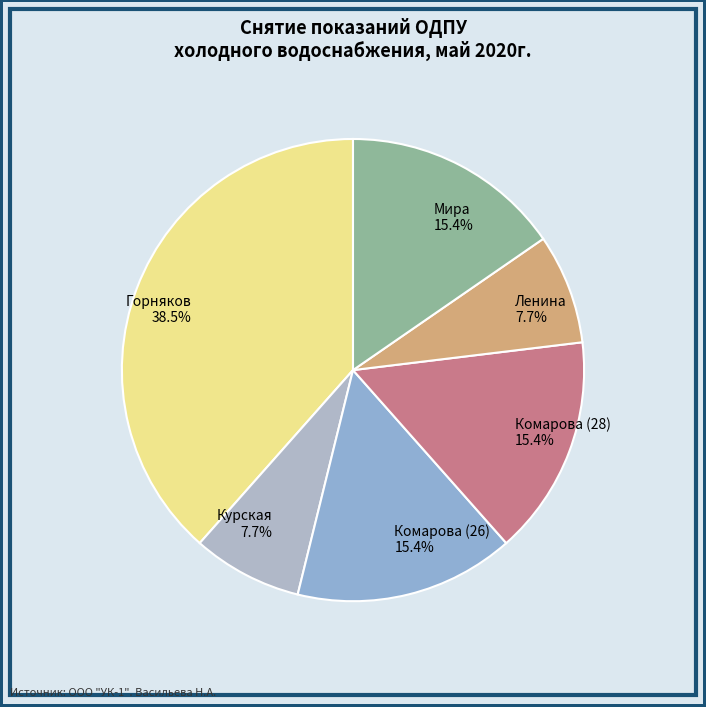

Is it true that Курская is 1% of the pie?

False